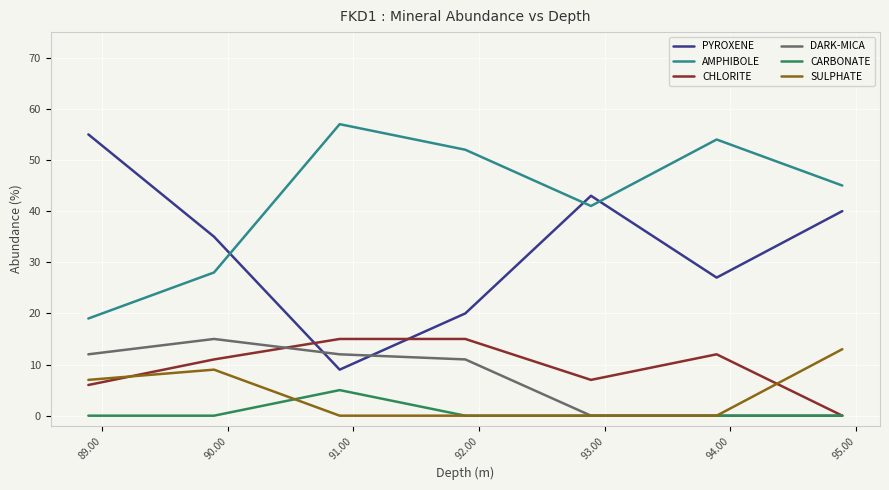

Which series has the largest total across all categories?

AMPHIBOLE